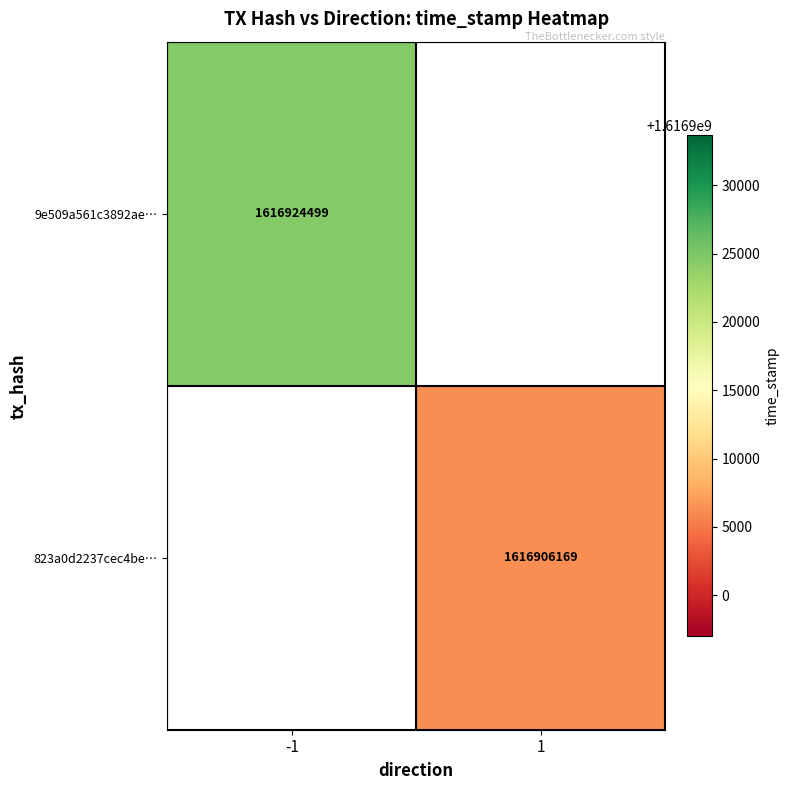

Which category has the highest value across all series?

-1